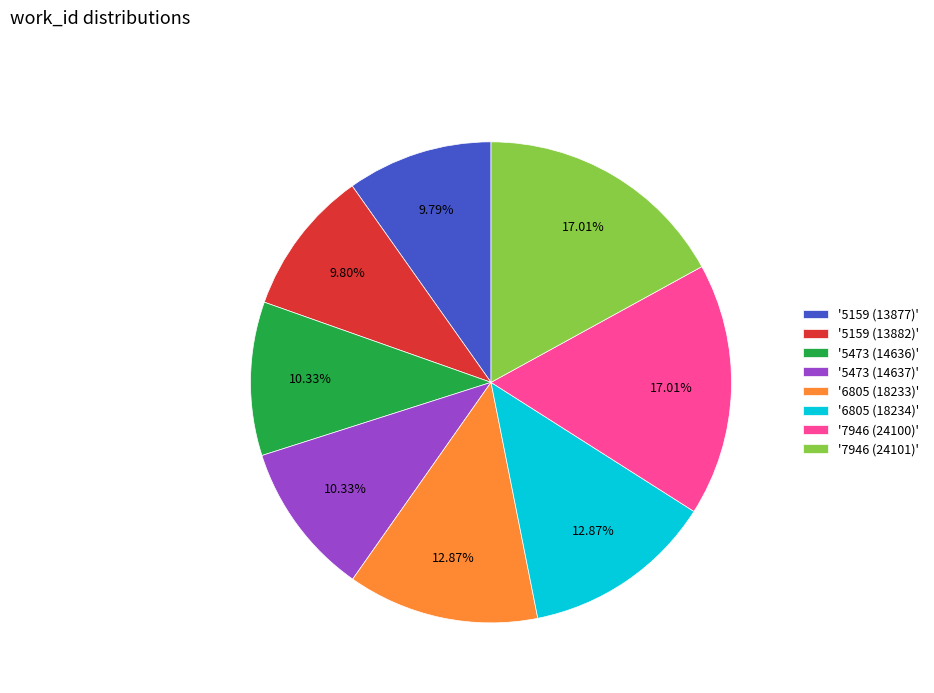

Which has a higher value, '5159 (13882)' or '6805 (18233)'?

'6805 (18233)'